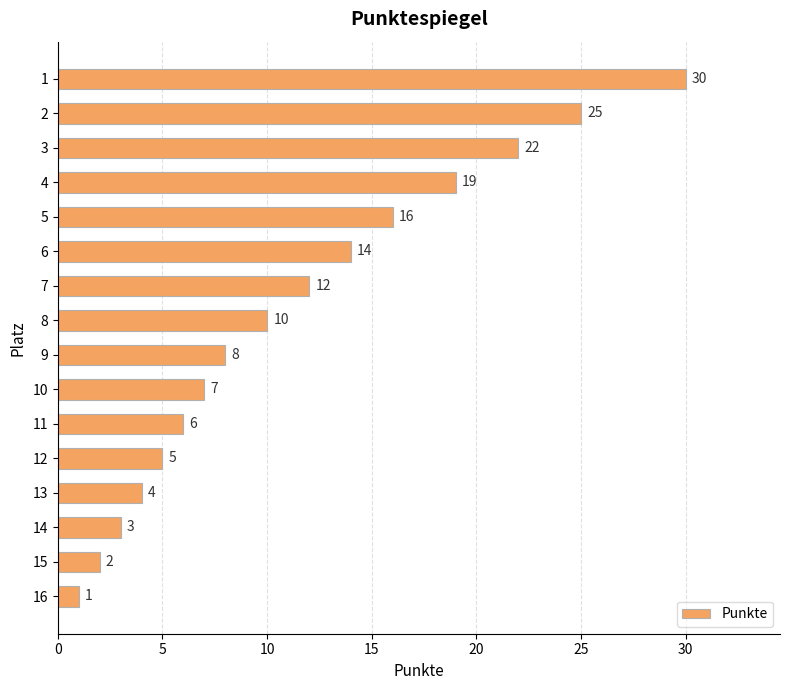

What is the approximate value at 14?

3